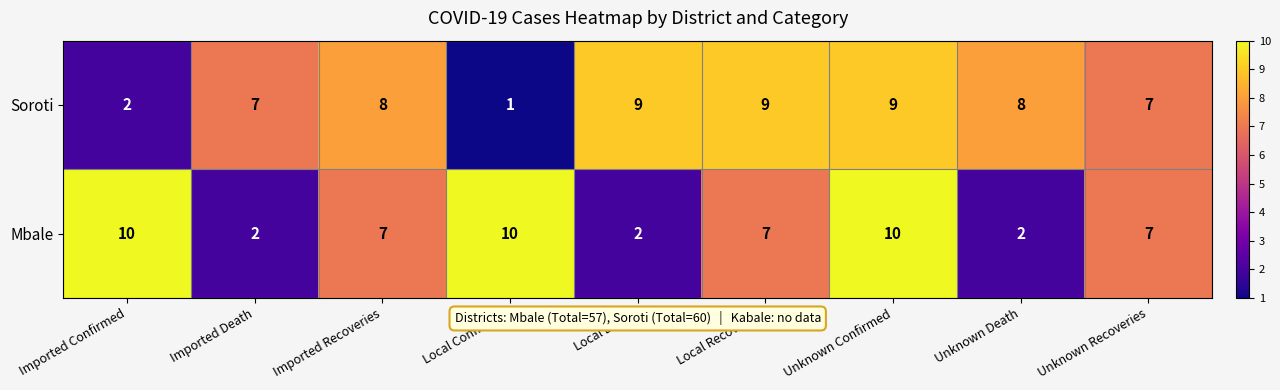

Reading right to left, transcribe all the data shown in this chart.

Soroti: Unknown Recoveries=7	Unknown Death=8	Unknown Confirmed=9	Local Recoveries=9	Local Death=9	Local Confirmed=1	Imported Recoveries=8	Imported Death=7	Imported Confirmed=2
Mbale: Unknown Recoveries=7	Unknown Death=2	Unknown Confirmed=10	Local Recoveries=7	Local Death=2	Local Confirmed=10	Imported Recoveries=7	Imported Death=2	Imported Confirmed=10